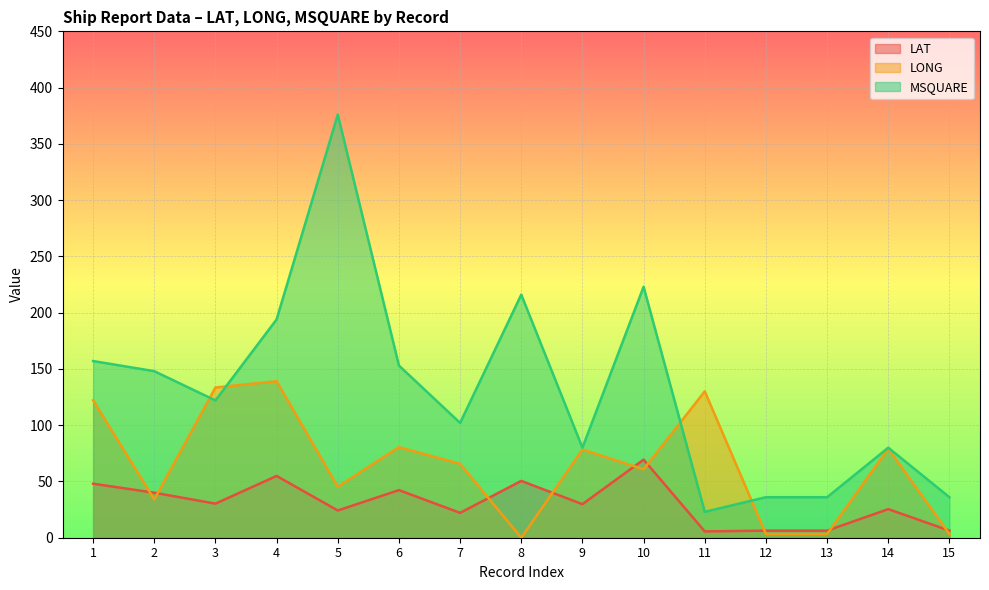

How many distinct data groups are displayed?

3